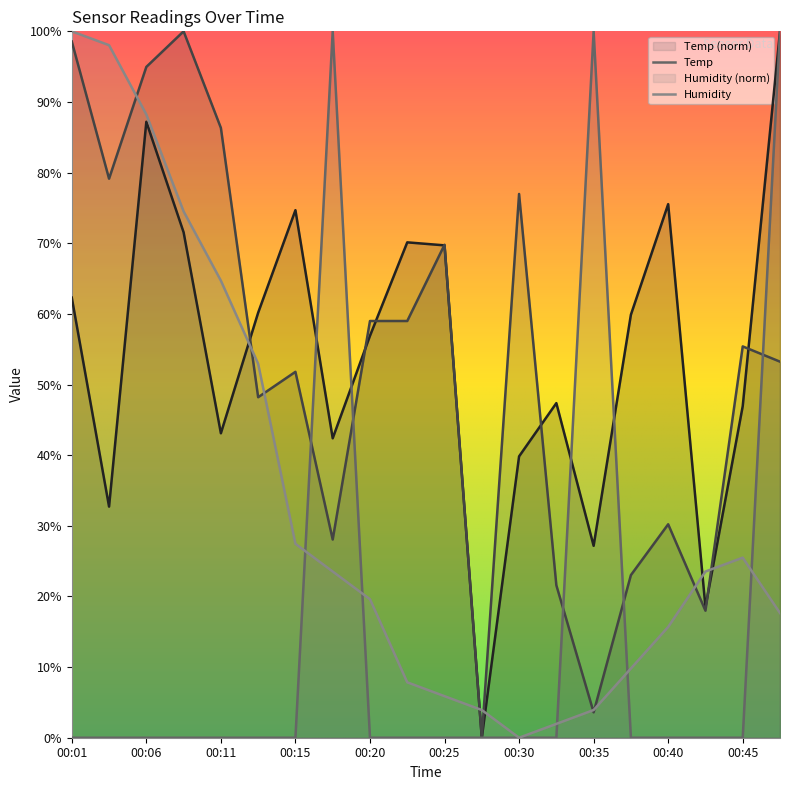

True or false: SDS_P1 and Humidity cross at least once.

True